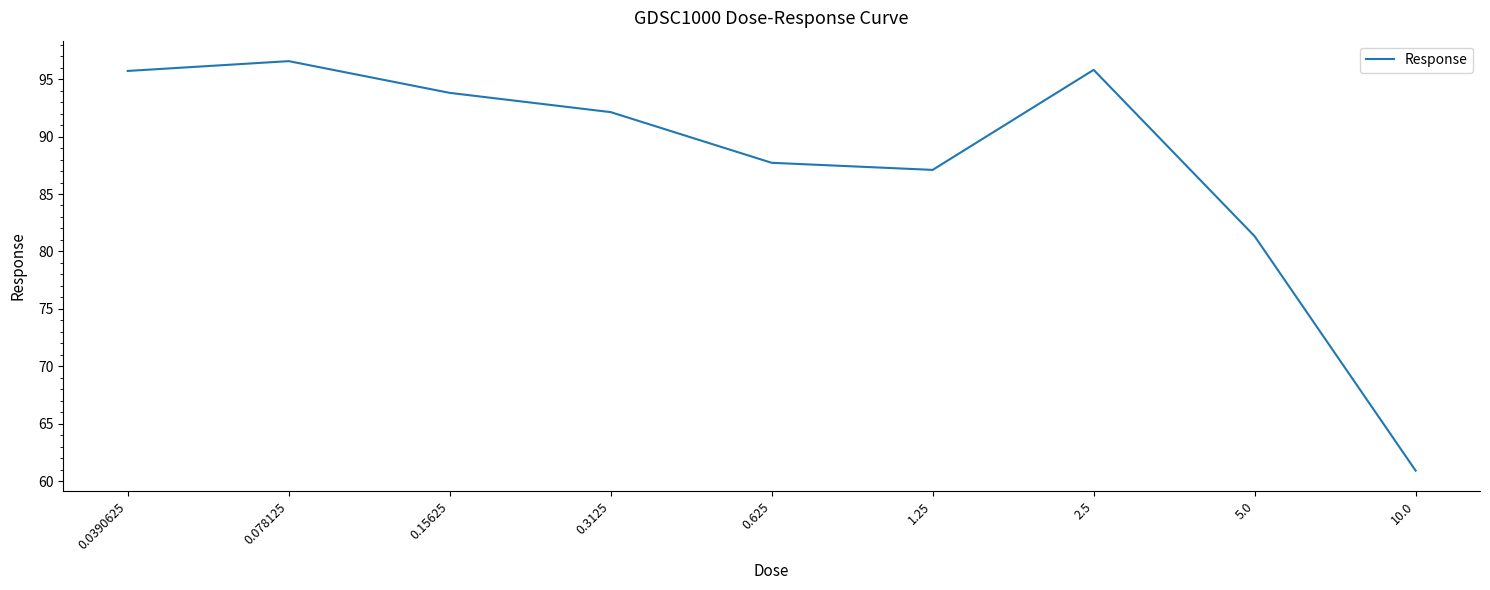

What is the maximum value shown in the chart?

96.6